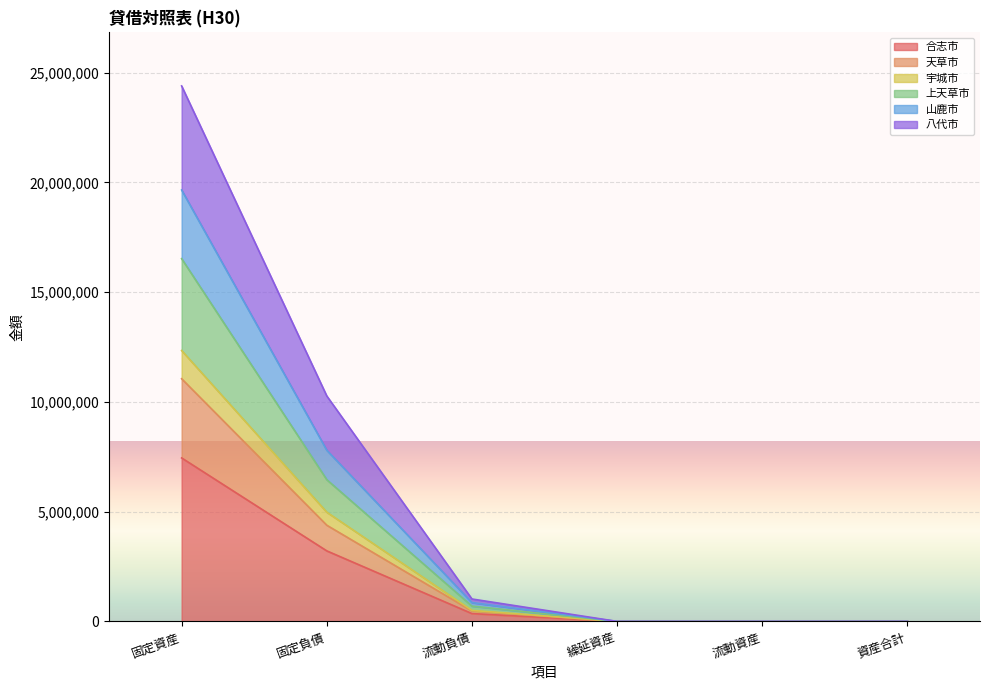

What is the sum of all 合志市 values?

11017728